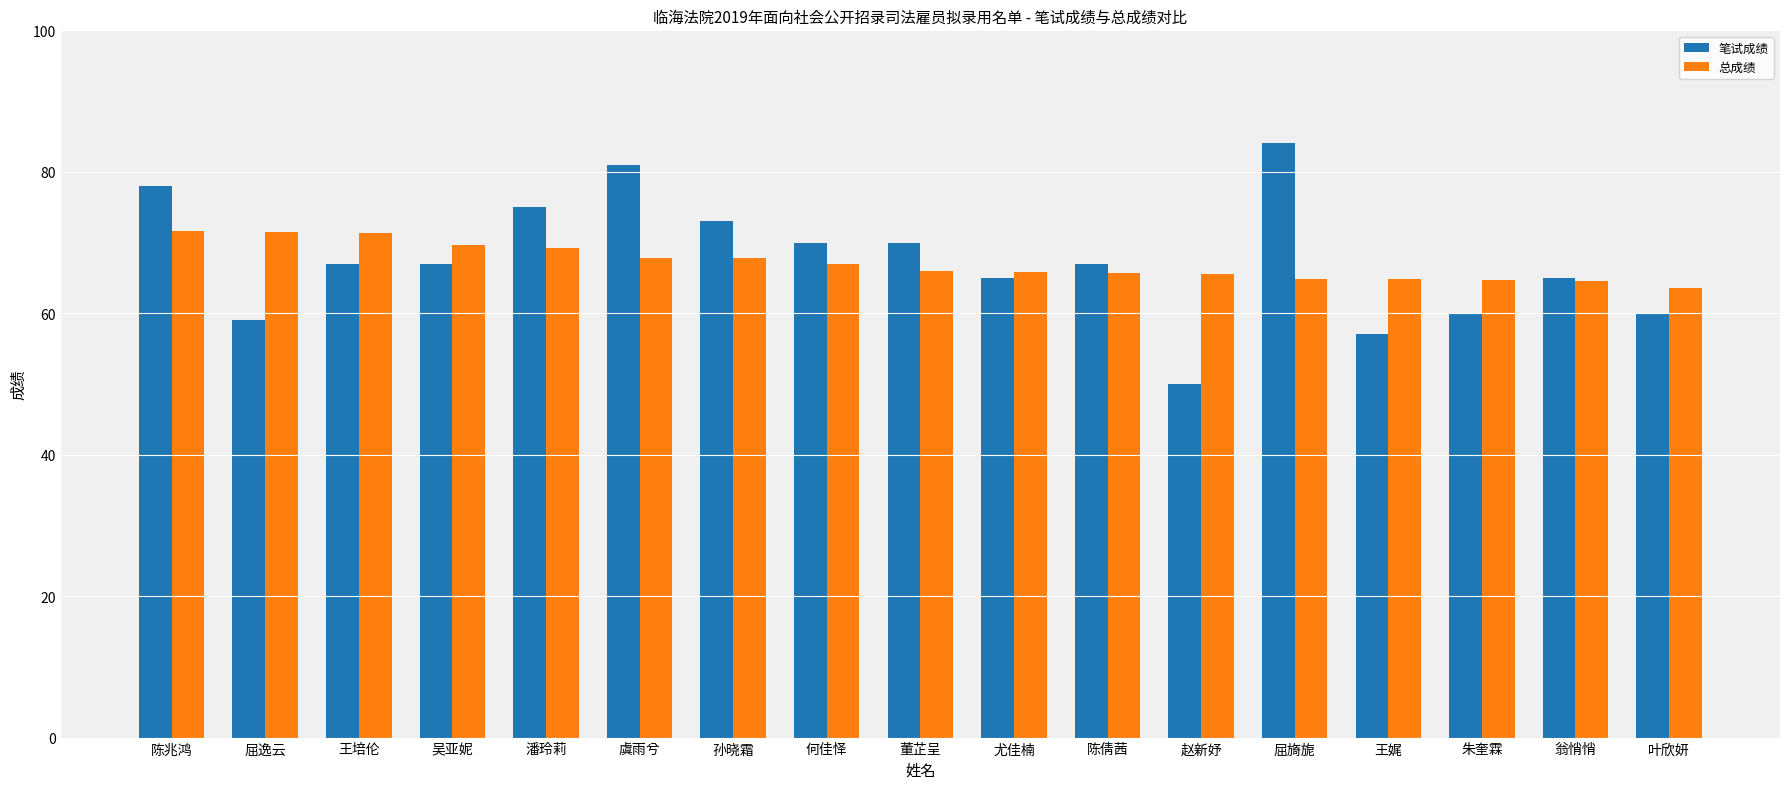

What is the difference between the highest and lowest values at 叶欣妍?

3.5